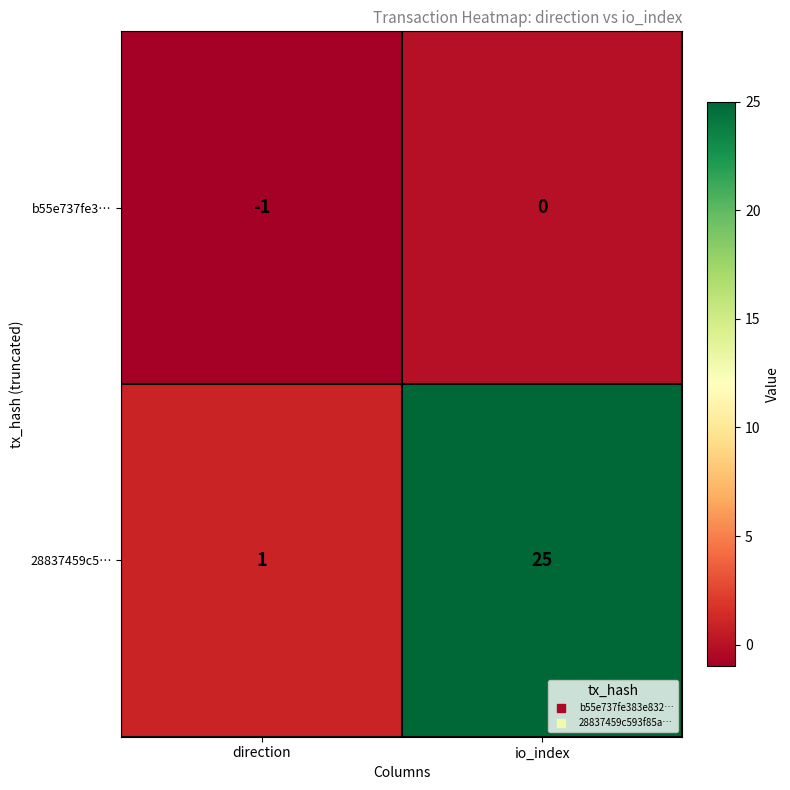

What is the sum of the 28837459c5… values at direction and io_index?

26